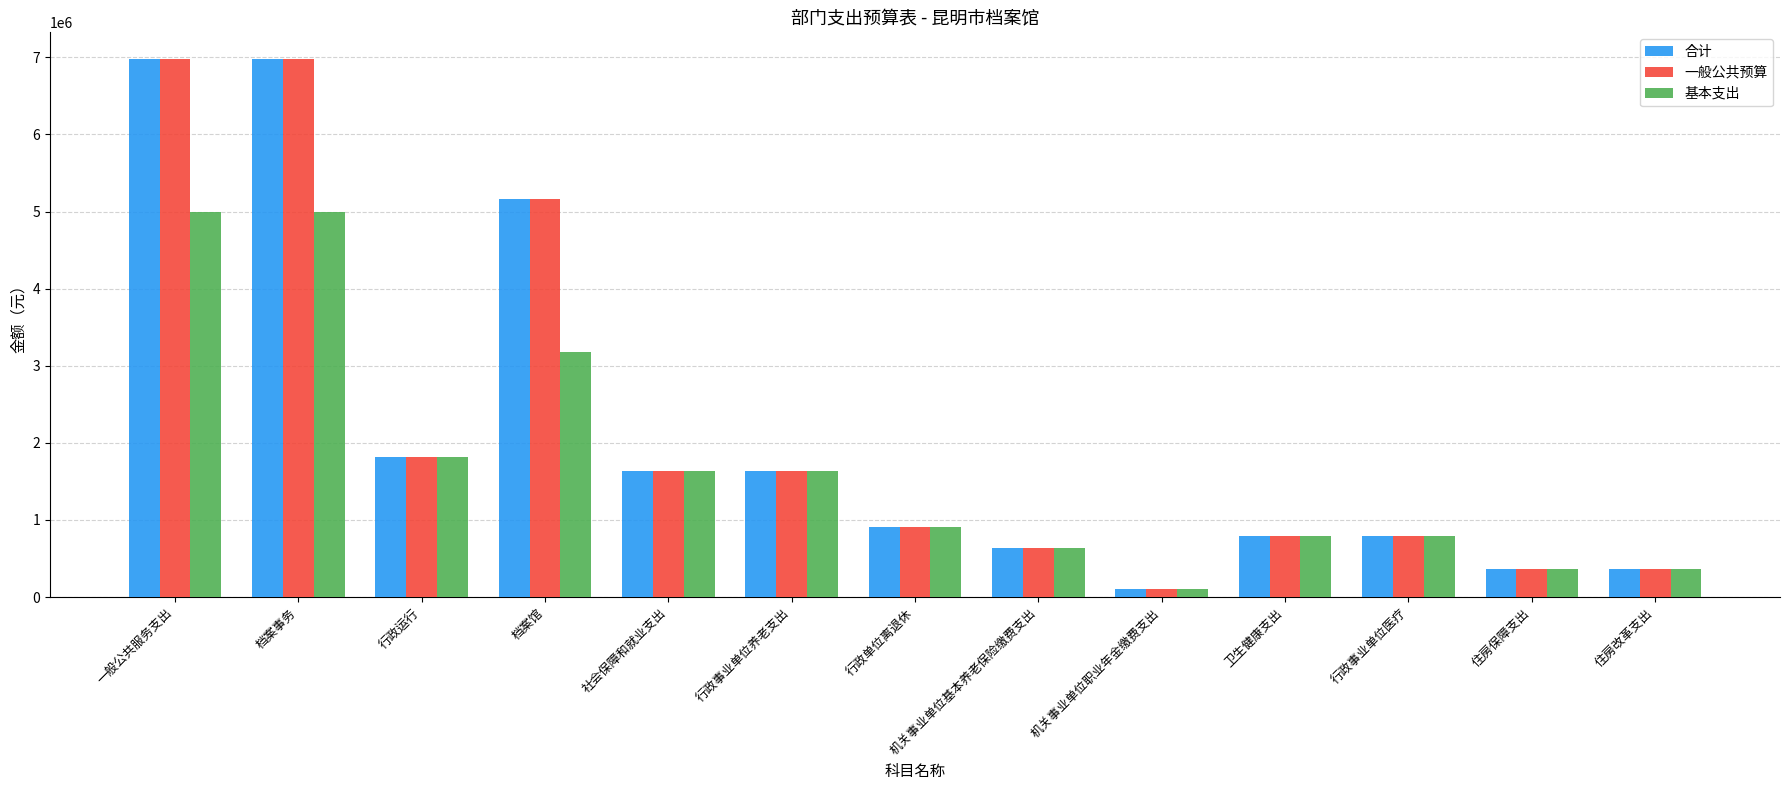

At how many categories does at least one series exceed 1426736?

6